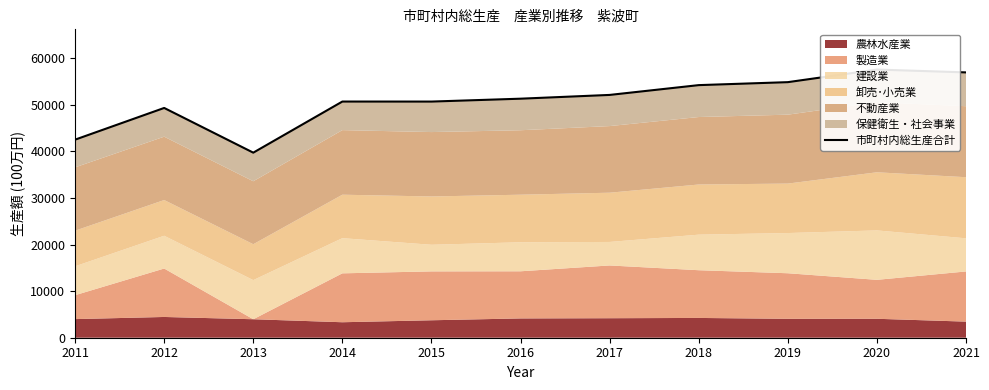

How many values are below 51310?

5